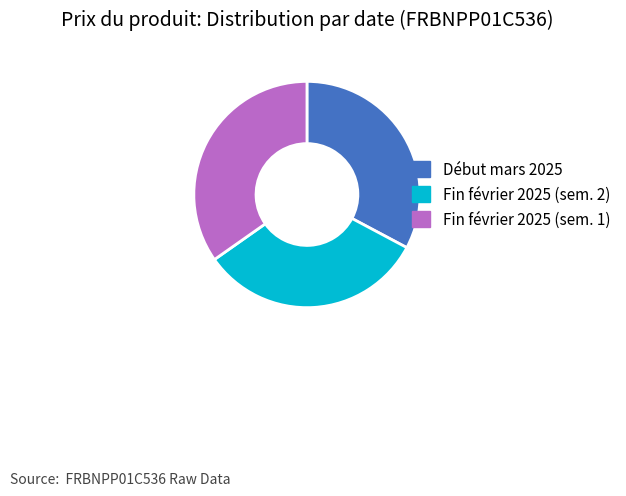

Is there any slice that represents more than half of the pie?

No